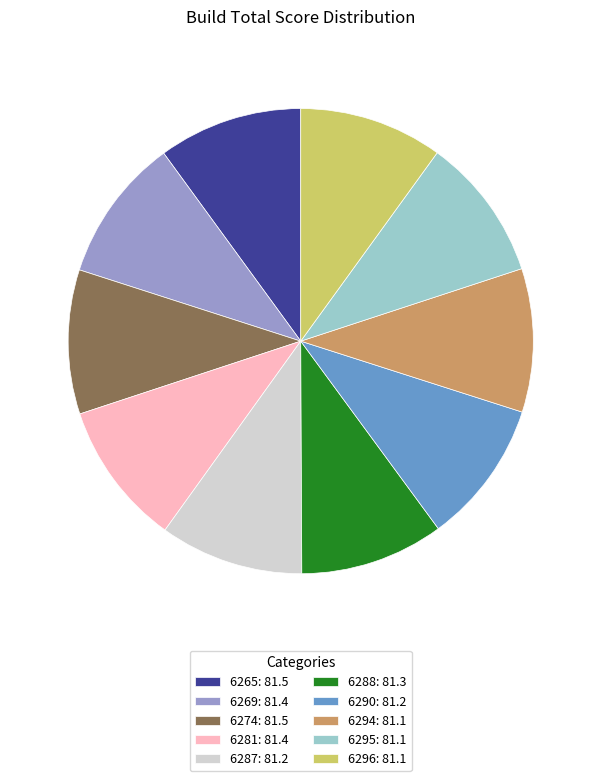

Is it true that 6274: 81.5 is 1% of the pie?

False